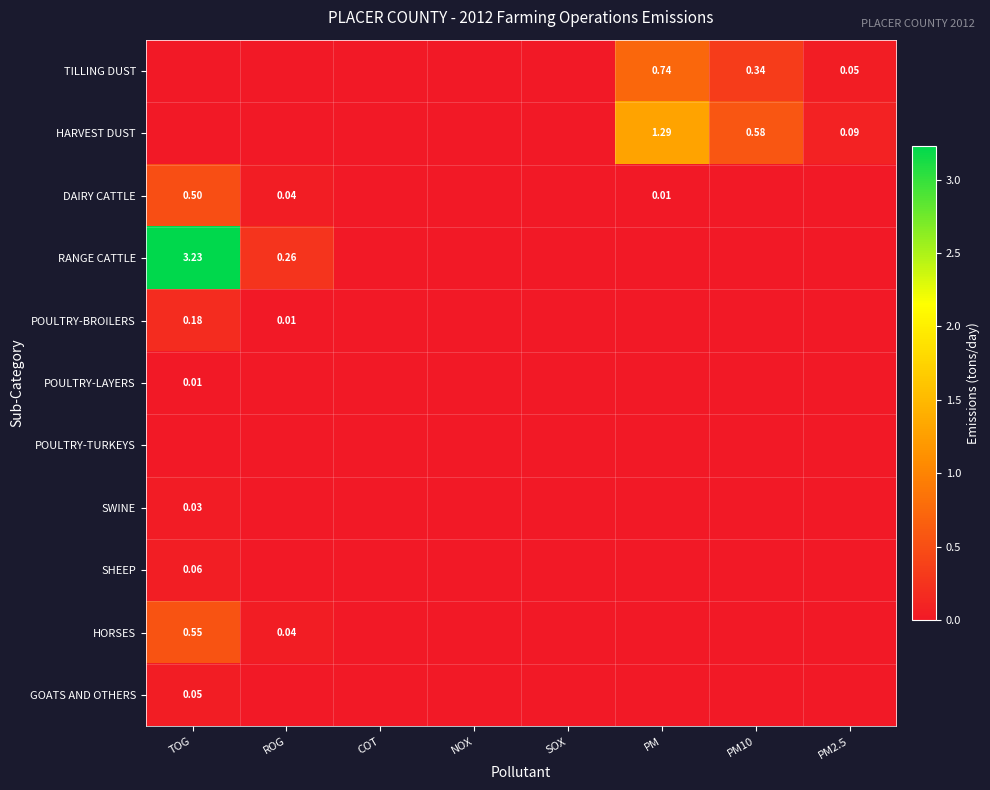

Which category has the highest value in the TILLING DUST series?

PM